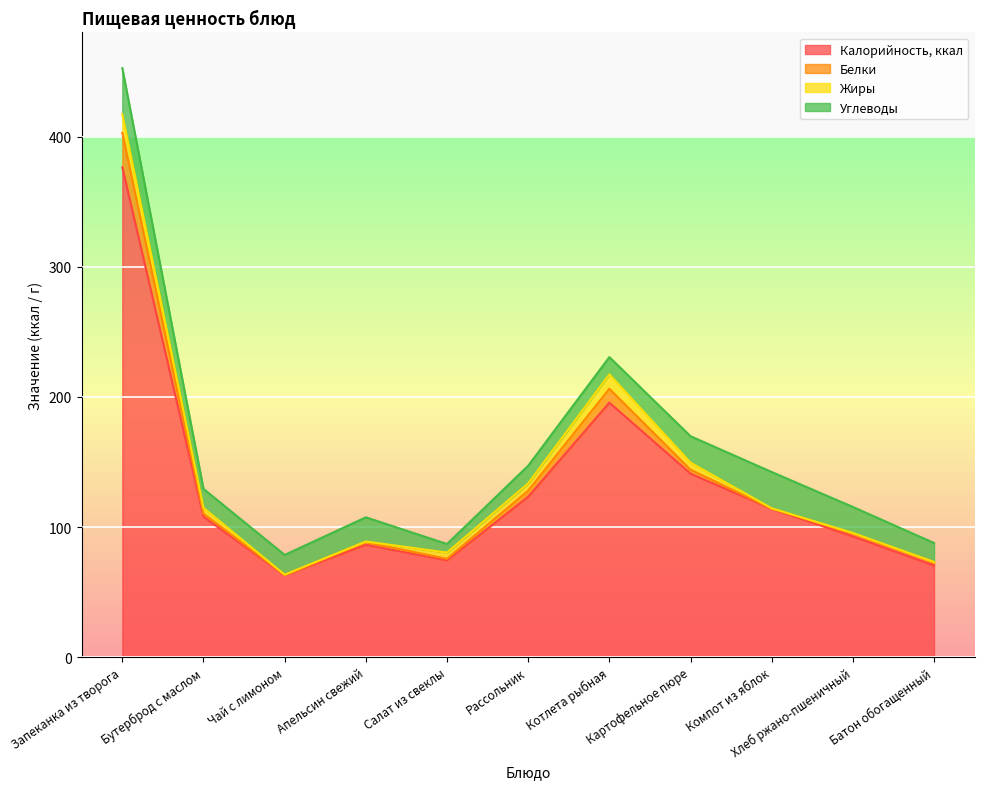

The value of Углеводы at Батон обогащенный is 14.6. True or false?

True